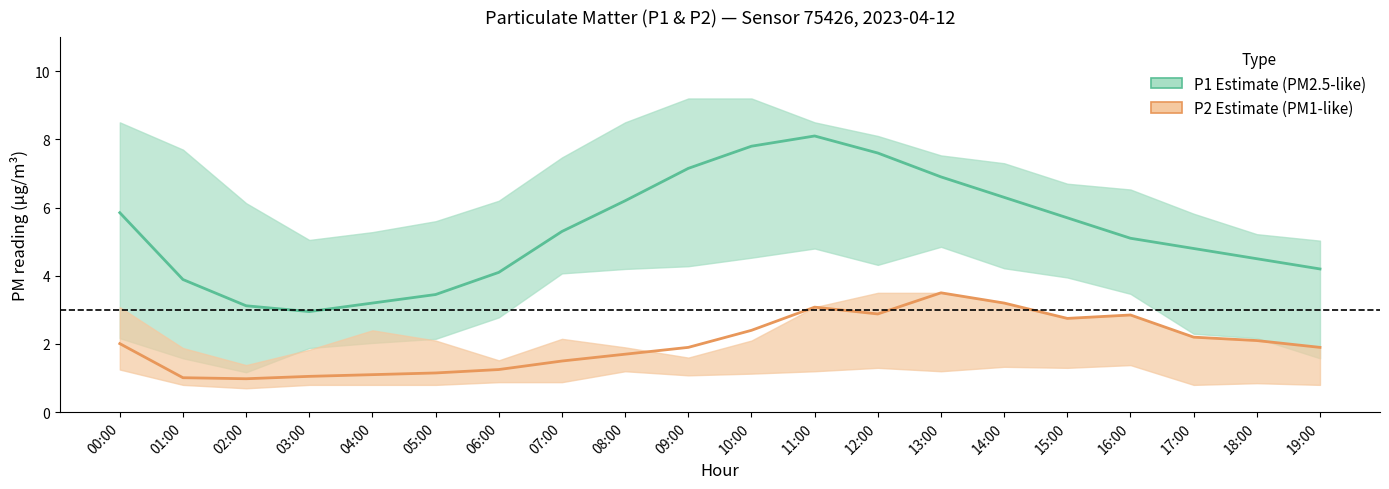

In P1_lower, how many points are lower than both neighbors (excluding endpoints)?

2